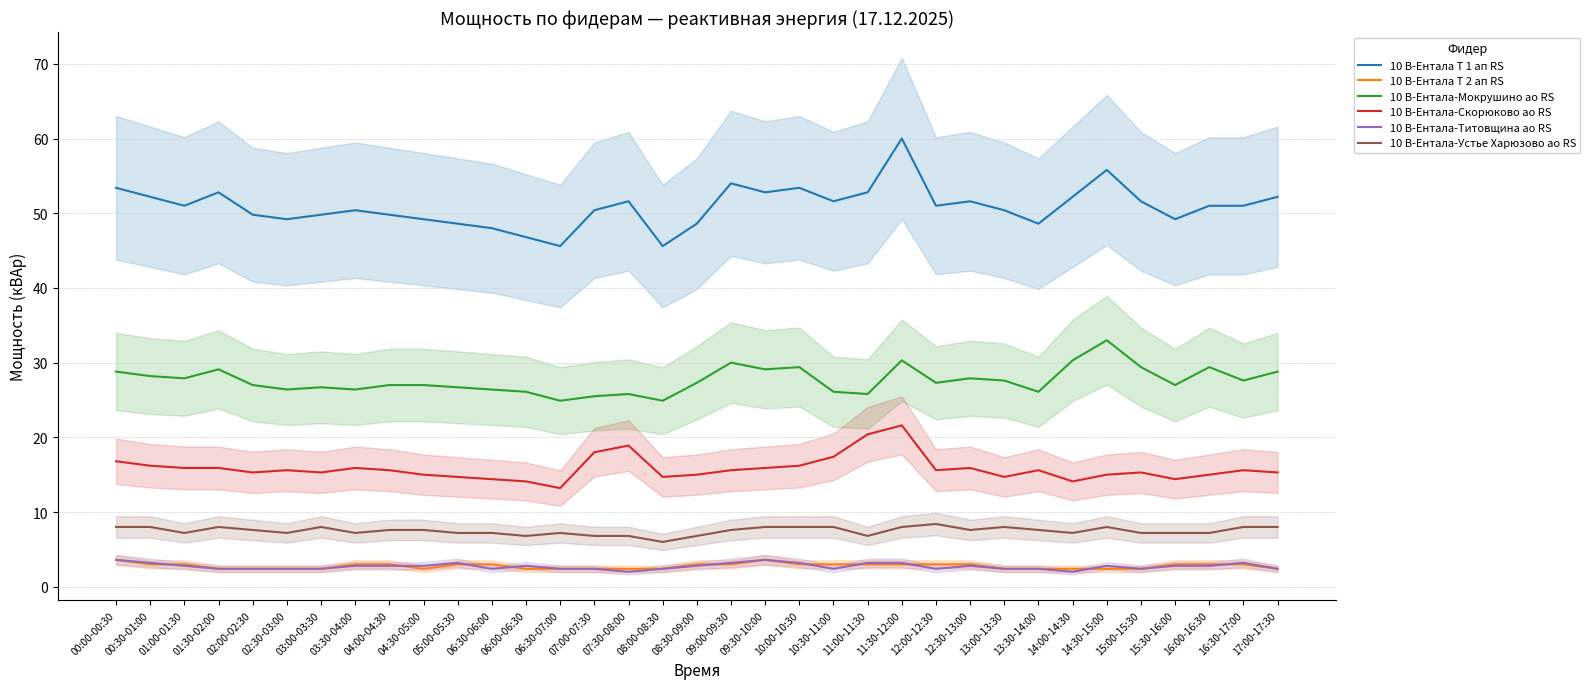

What is the average value of the 10 В-Ентала-Титовщина ао RS series?

2.7